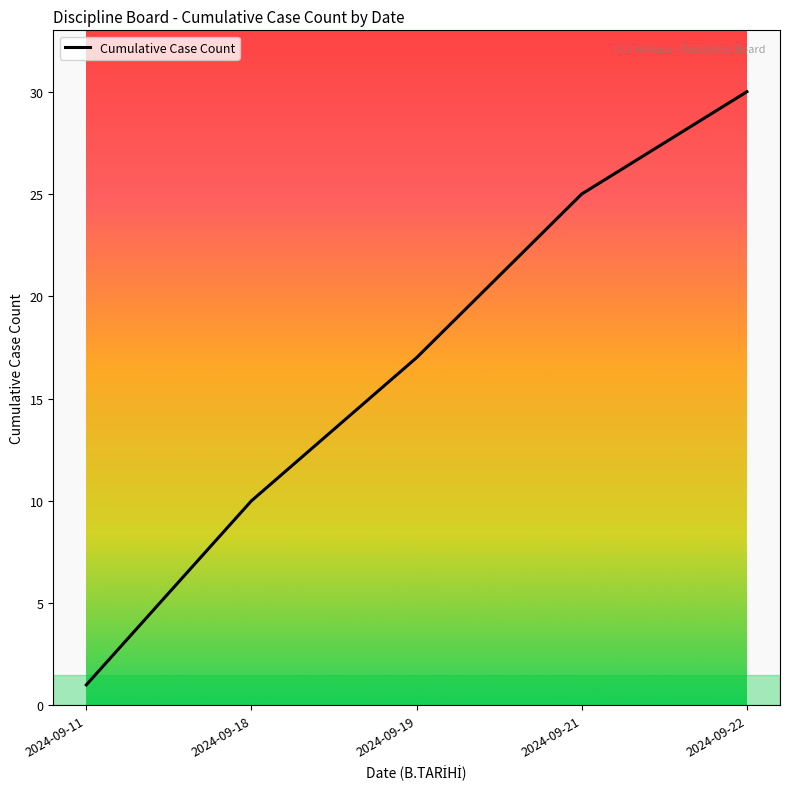

Reading right to left, what are all the values shown in this chart?

30	25	17	10	1